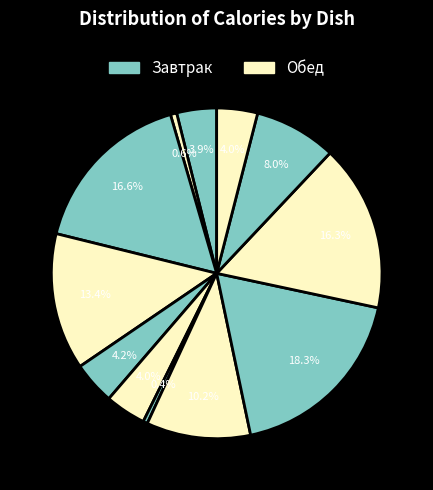

Count the number of slices in the pie.

12